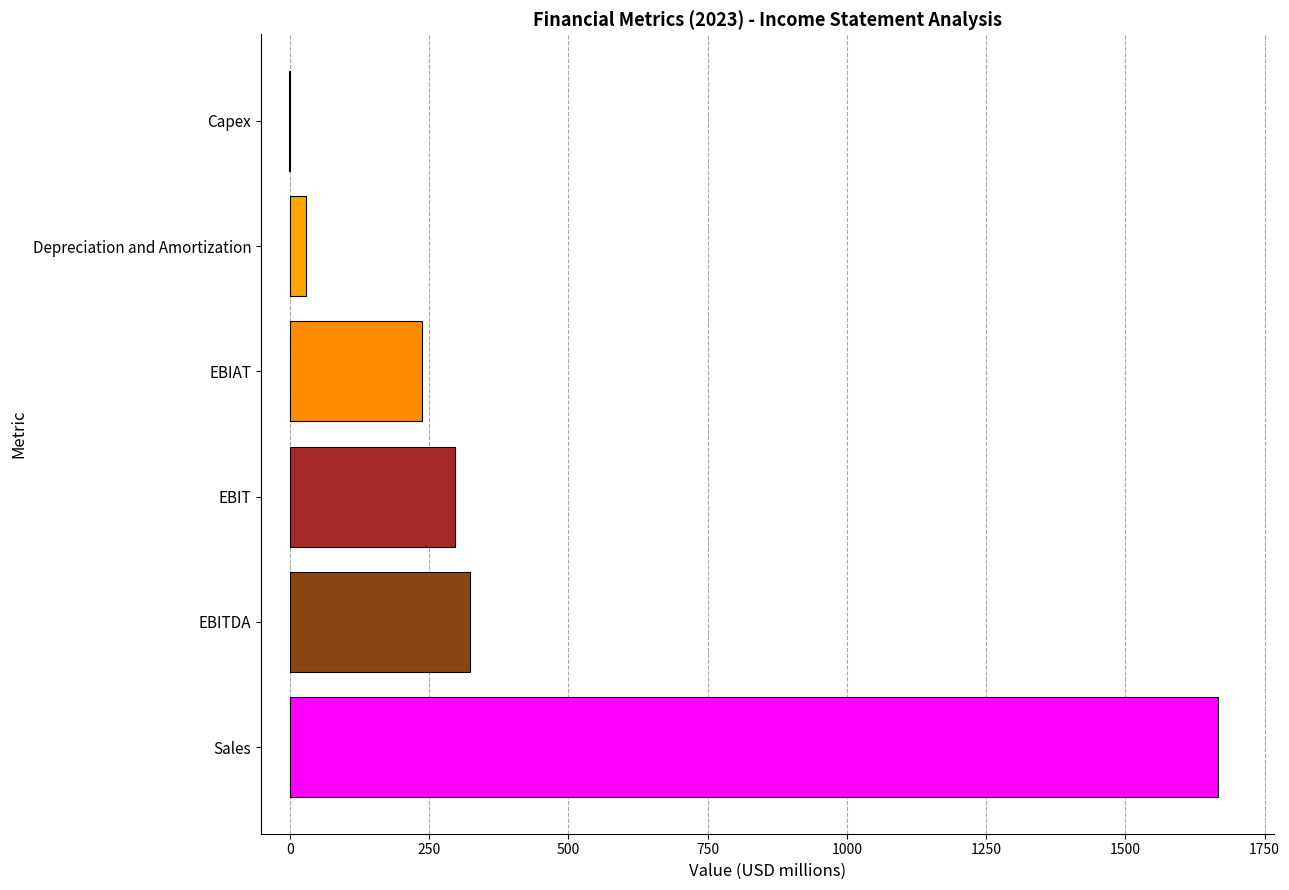

True or false: the data shows 2410.8 at Sales.

False